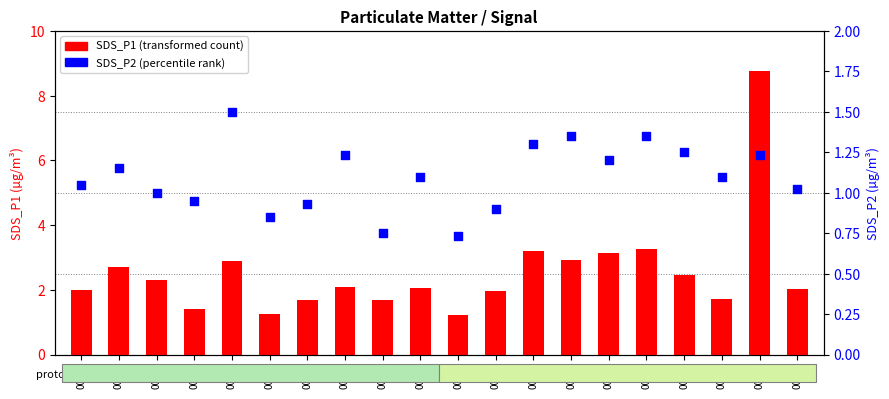

What is the total value across all series at 00:13?

4.4